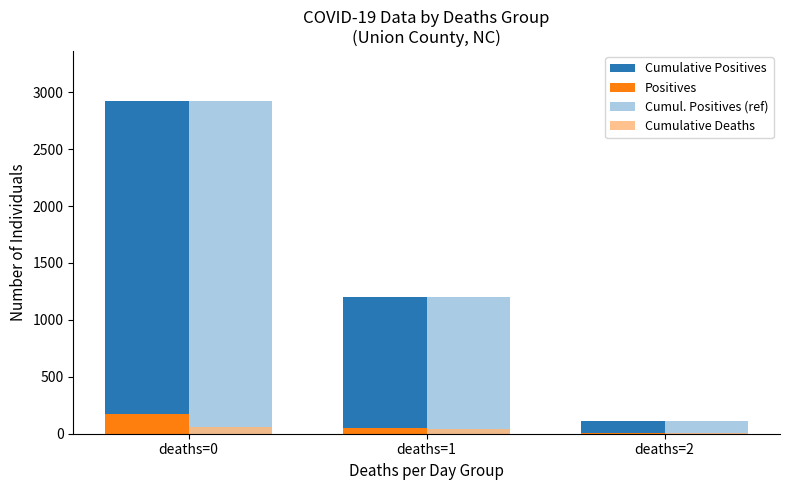

Where is Cumul. Positives (ref) nearest to the value 1516?

deaths=1